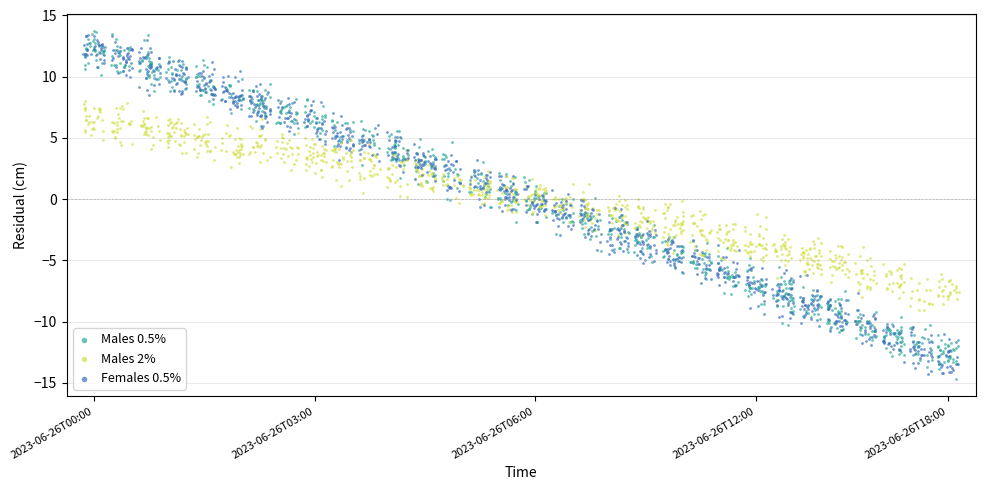

Which series contains the lowest Y value?

Males 0.5%